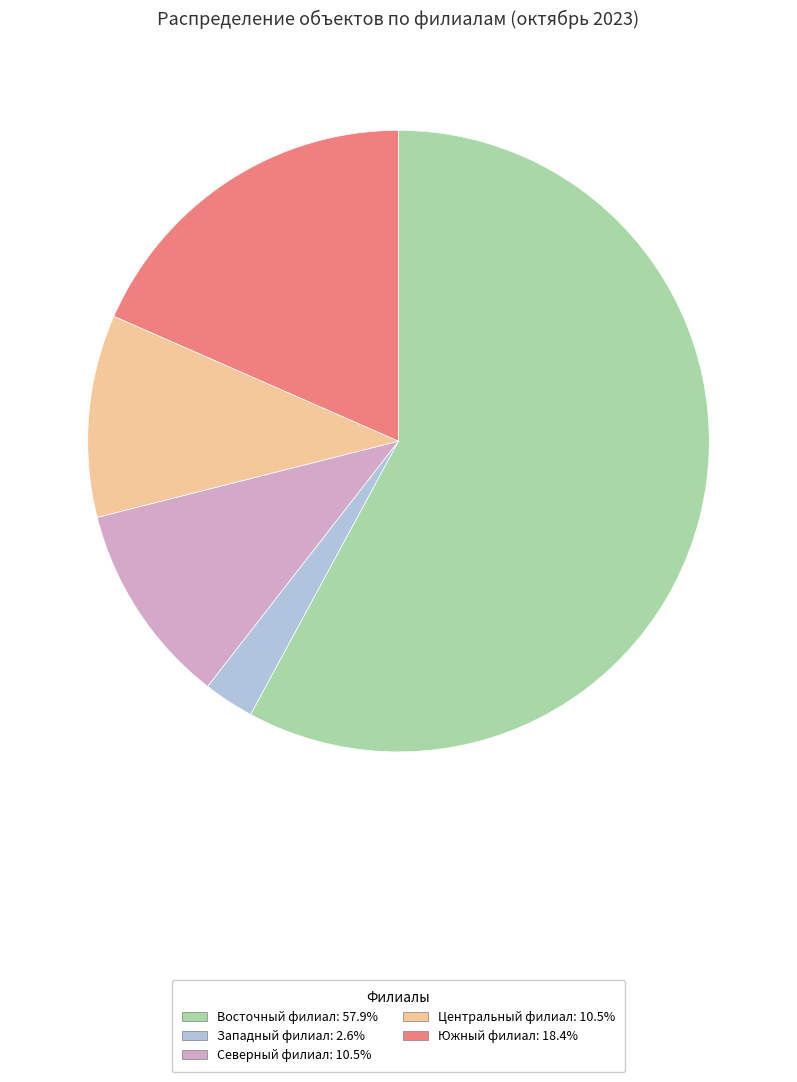

How many segments does this pie chart have?

5